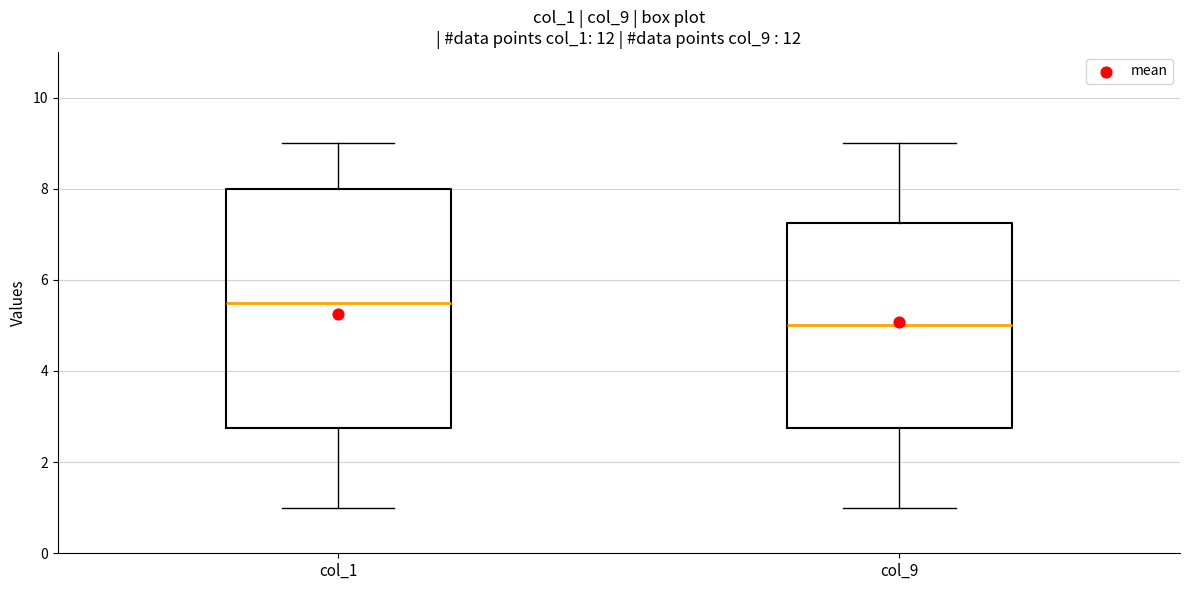

Reading left to right, transcribe this box plot: for each box, give where its median line is, the range the box spans, and where its two whiskers end, as read against the y-axis. The values are not printed on the chart, so give them approximately, as read against the axis.

col_1: median 5.6, box 2.8 to 8.0, whiskers 1.0 to 9.0
col_9: median 5.0, box 2.8 to 7.2, whiskers 1.0 to 9.0